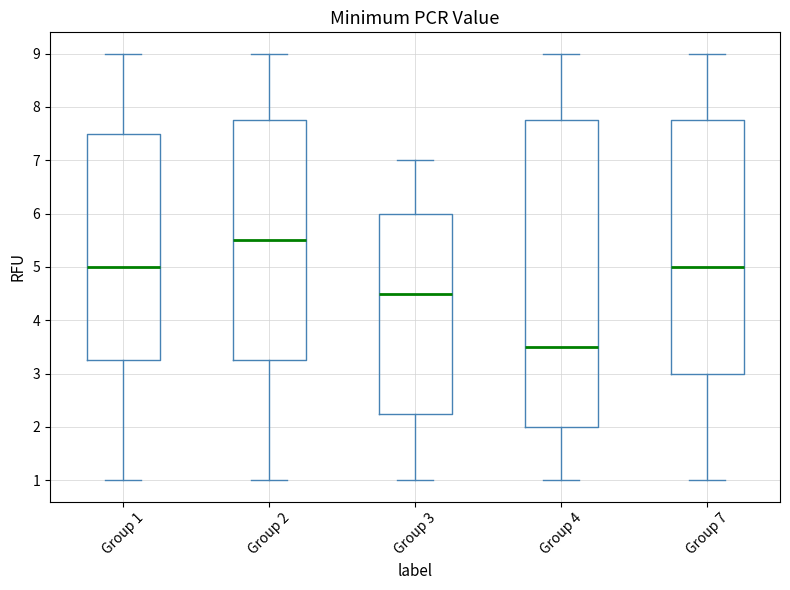

Where does the upper whisker of the box for Group 7 end on the y-axis? The values are not printed on the chart, so give them approximately, as read against the axis.

9.0